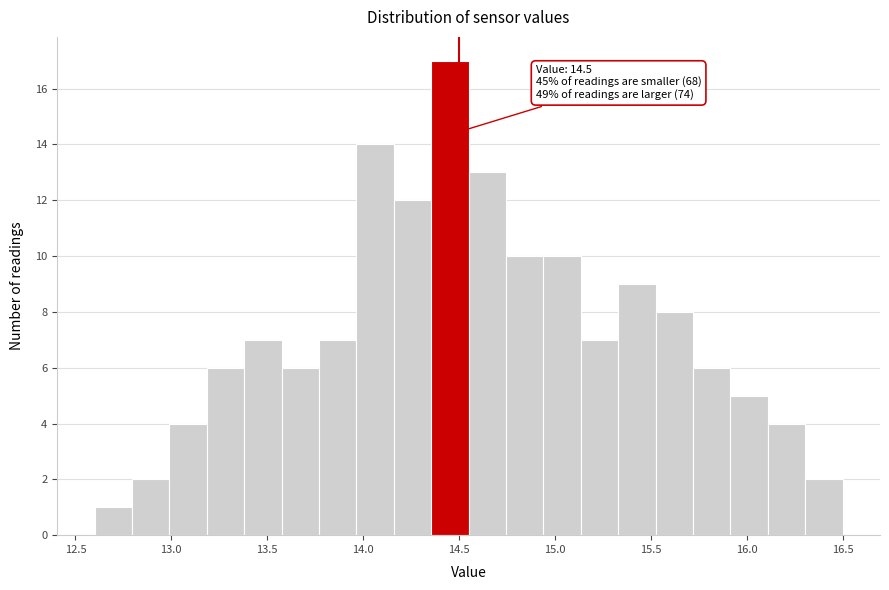

Read against the x-axis, roughly where is the centre of the tallest bar?

14.45